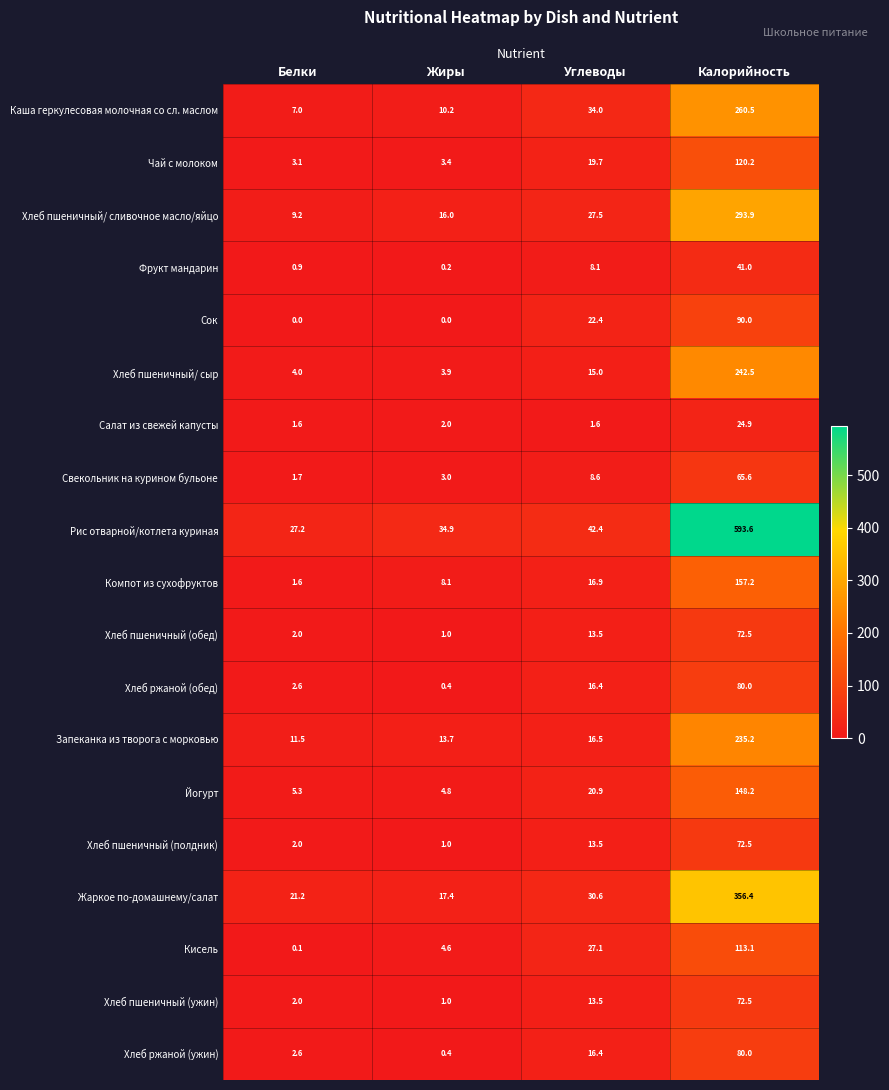

How many distinct data groups are displayed?

19